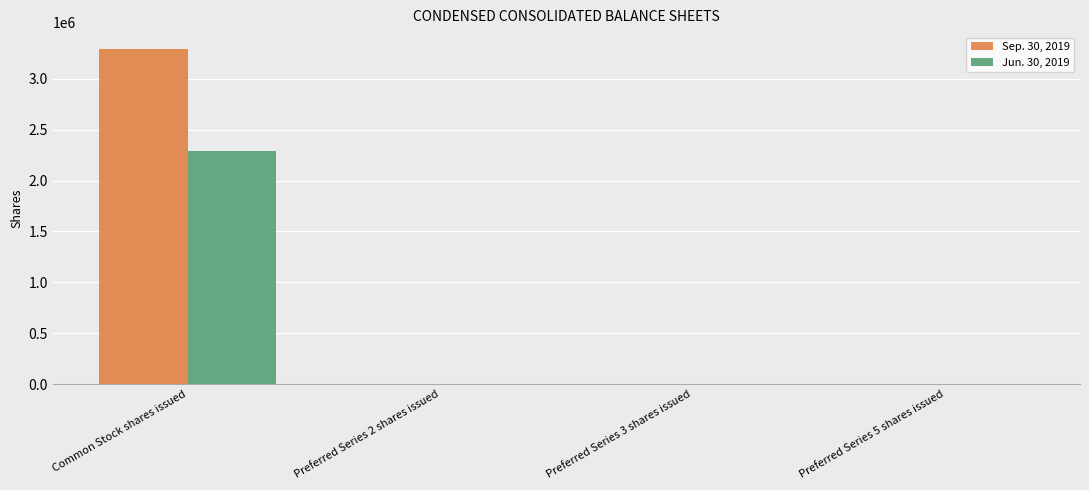

Between Common Stock shares issued and Preferred Series 3 shares issued, which series saw the biggest shift?

Sep. 30, 2019